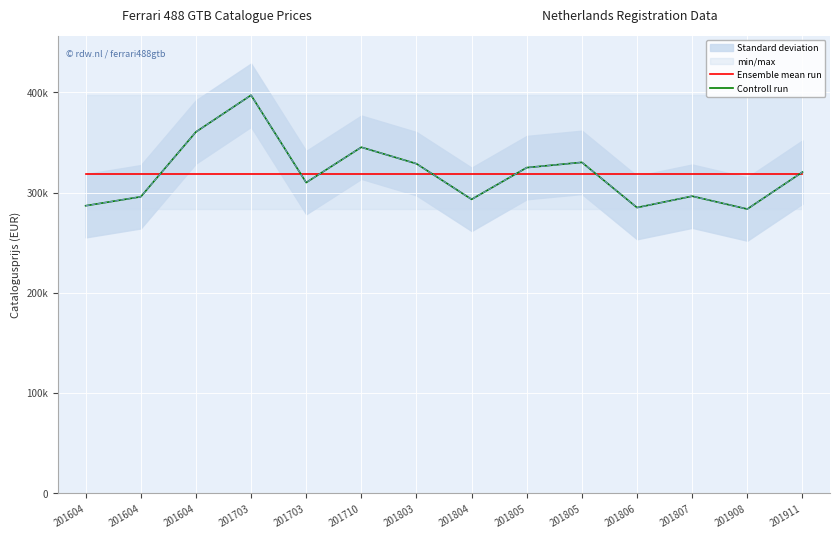

True or false: Controll run has a value of 130750.7 at 201806.

False